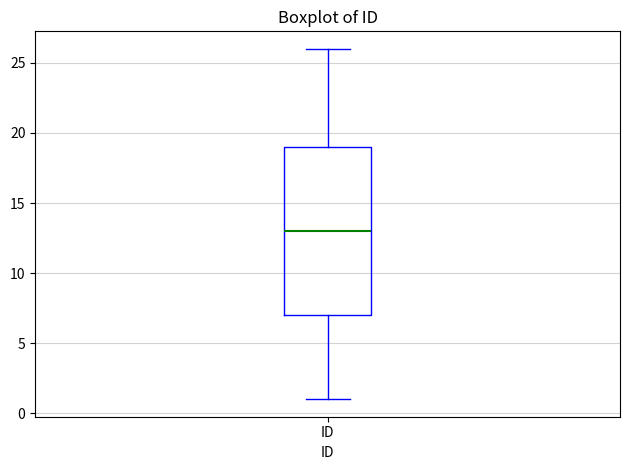

Where is the lower edge of the box for ID on the y-axis? The values are not printed on the chart, so give them approximately, as read against the axis.

7